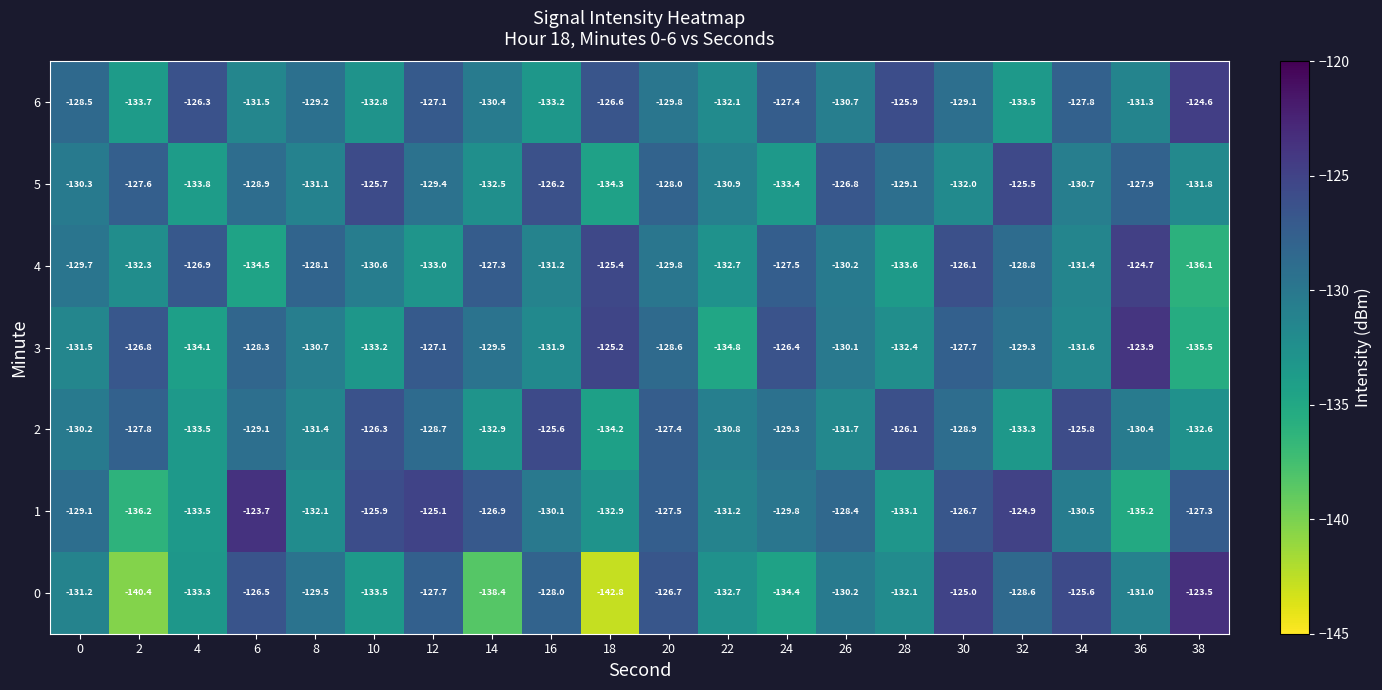

The value of 0 at 20 is -126.7. True or false?

True